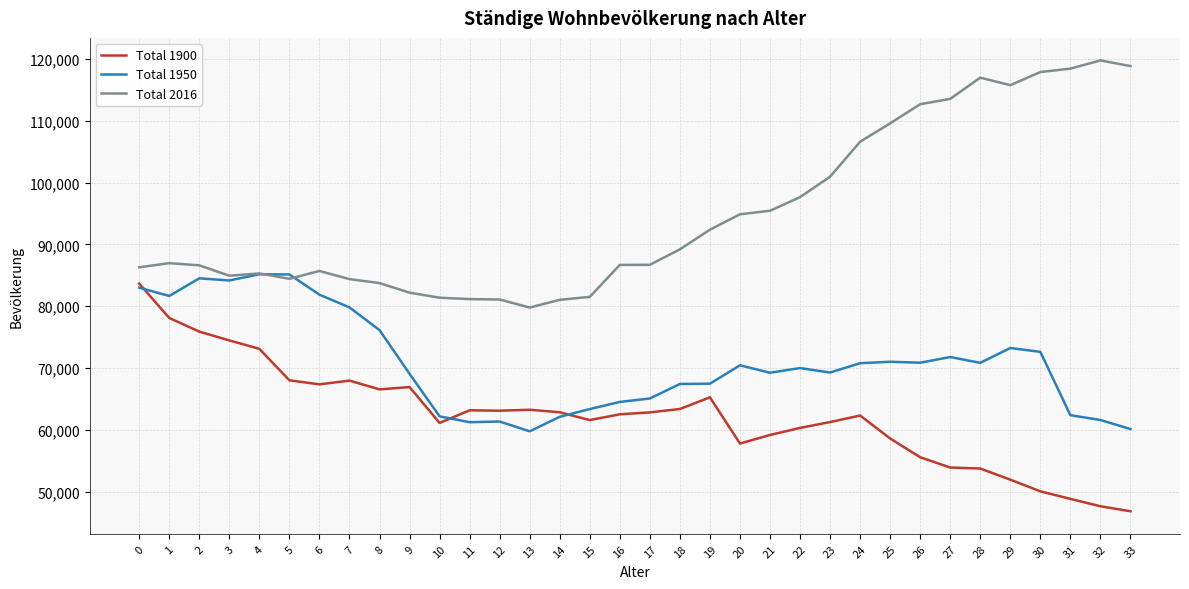

The value of Total 2016 at 19 is 46403. True or false?

False